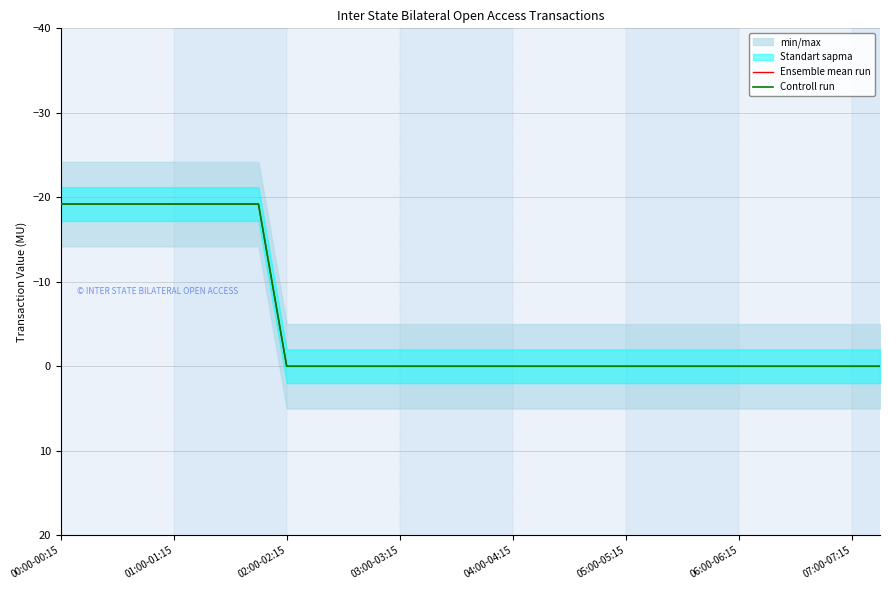

Rank the series at 13 from lowest to highest value.

Ensemble mean run, Controll run